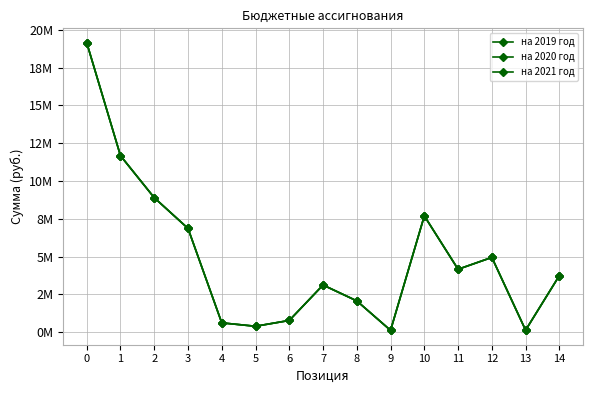

Does the chart have visible grid lines?

Yes